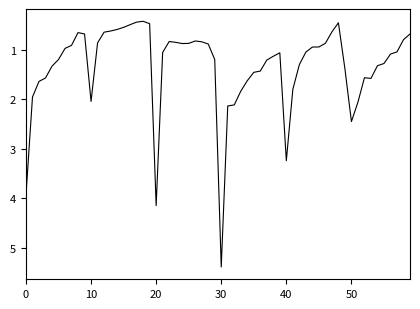

What is the smallest value displayed?

0.4